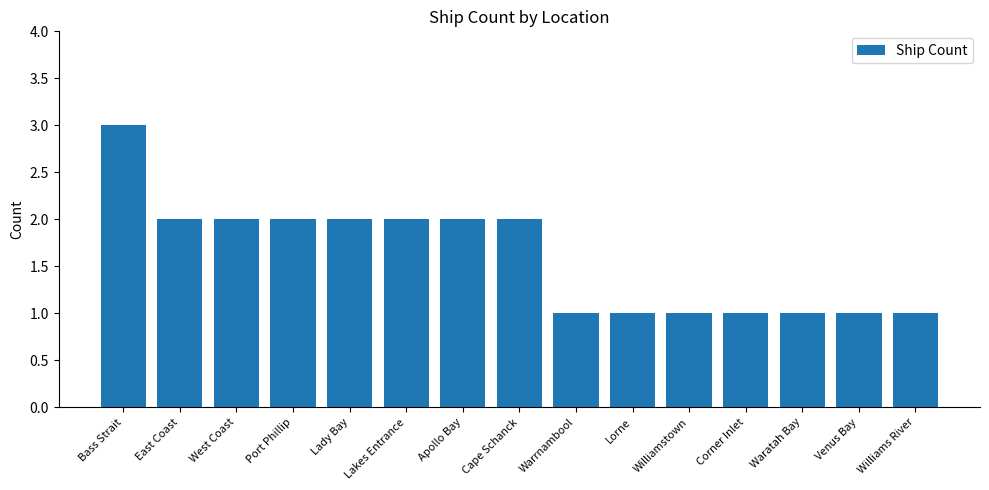

What is the maximum value shown in the chart?

3